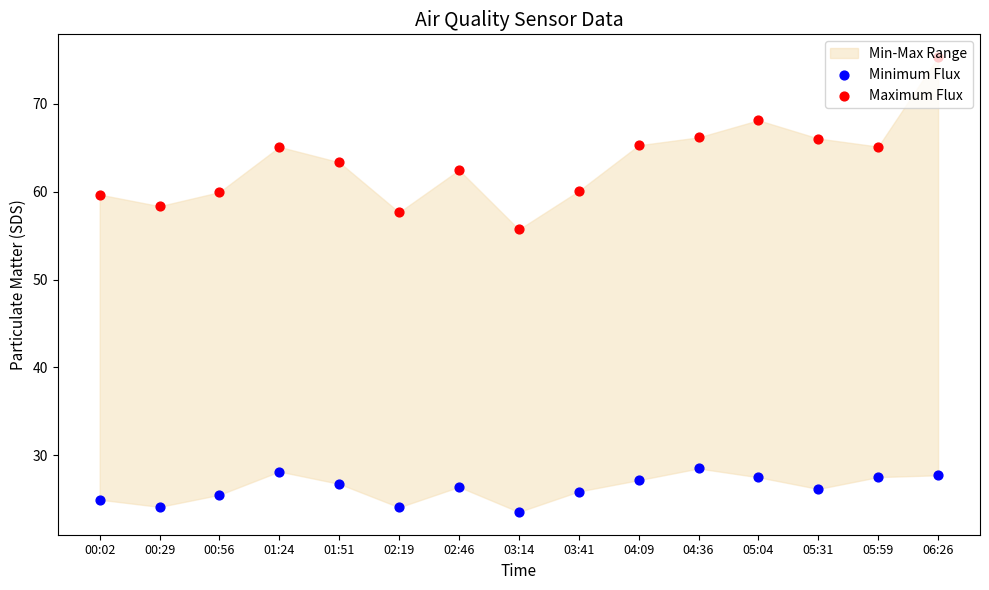

Which series has the widest spread of Y values?

Maximum Flux